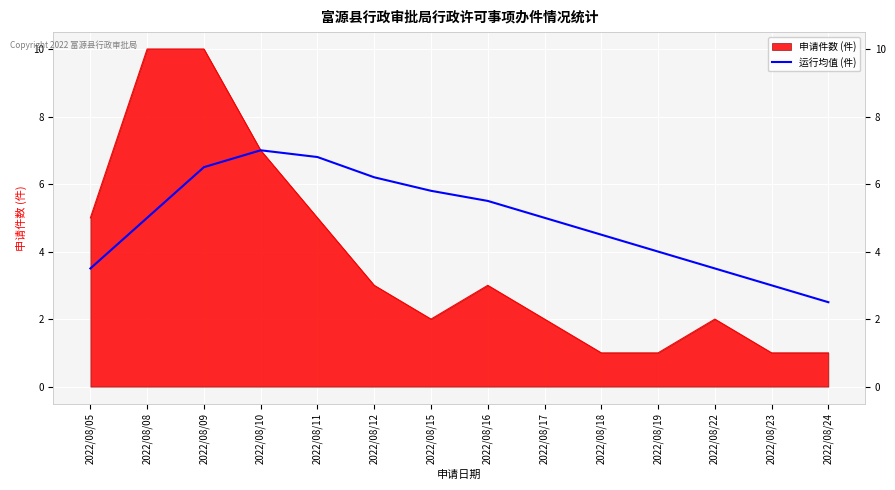

Between 2022/08/17 and 2022/08/10, which is larger?

2022/08/10